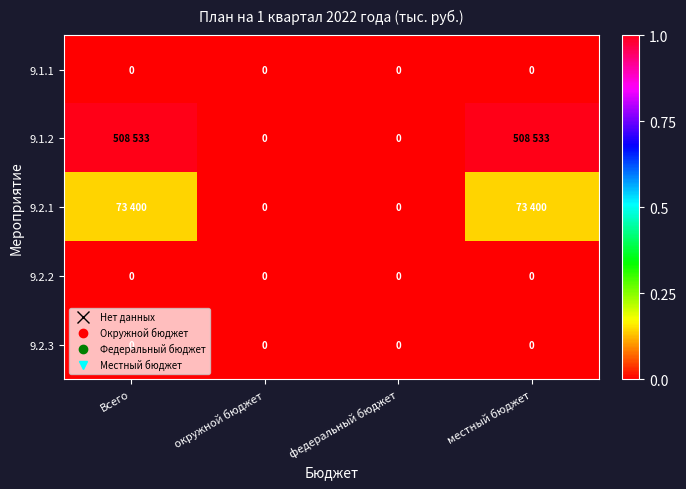

Rank the categories by 9.2.2 value from lowest to highest.

Всего, окружной бюджет, федеральный бюджет, местный бюджет